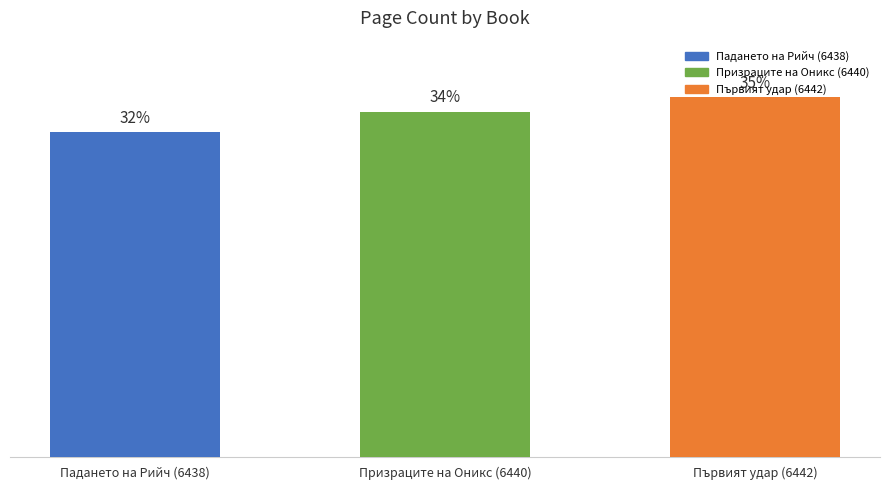

Does the chart contain stacked bars?

No